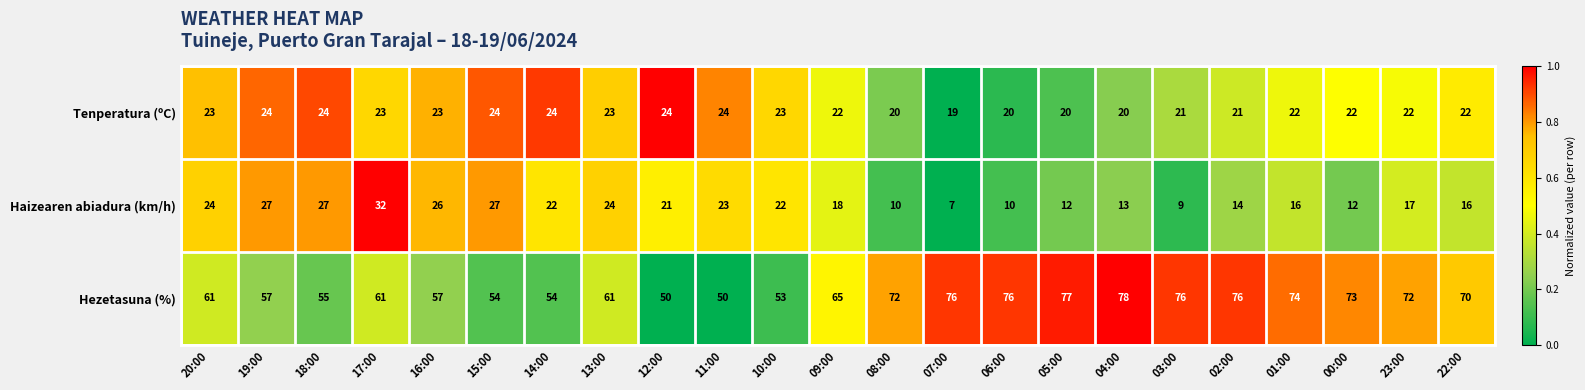

Rank the series at 22:00 from highest to lowest value.

Hezetasuna (%), Tenperatura (ºC), Haizearen abiadura (km/h)